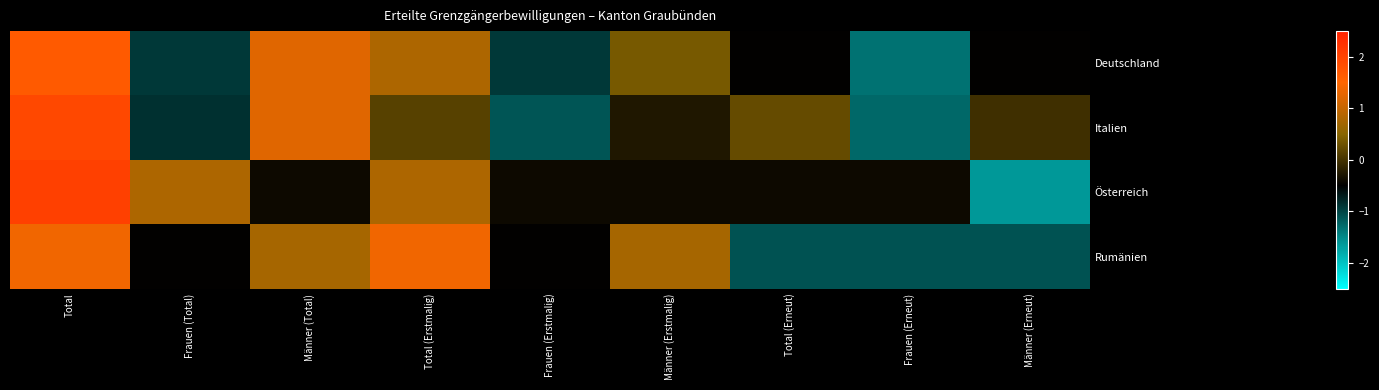

Which has a higher value, Total (Erstmalig) or Total?

Total